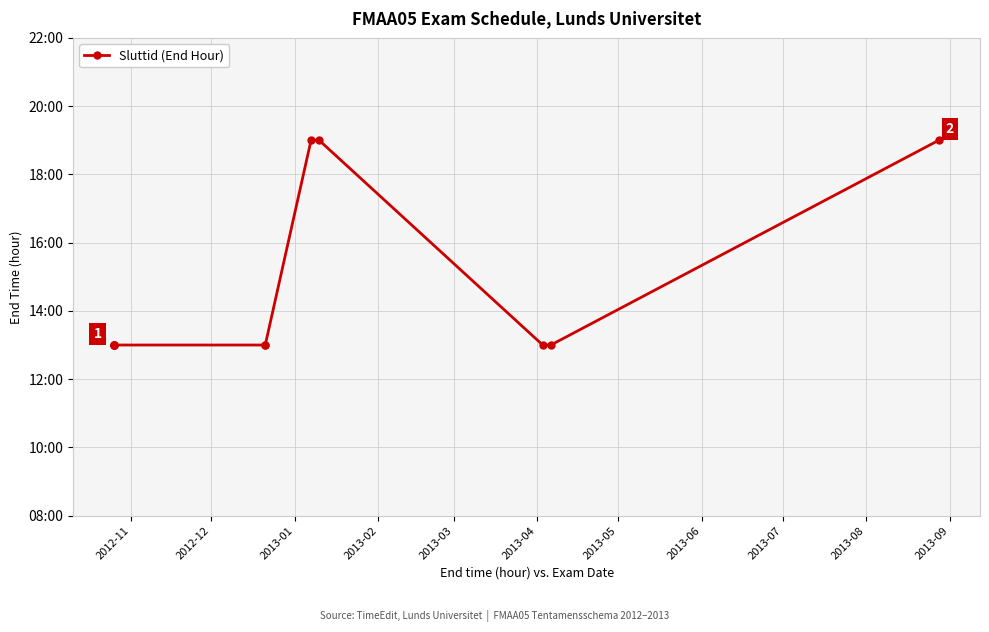

What is the maximum value shown in the chart?

19